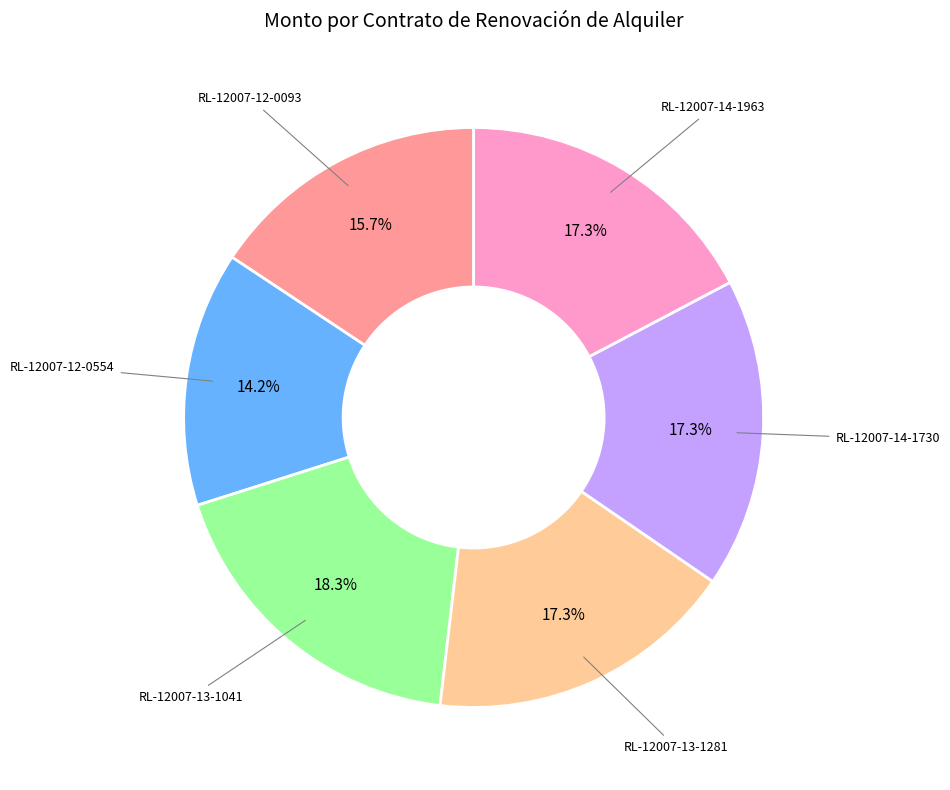

Which slice is the largest?

RL-12007-13-1041